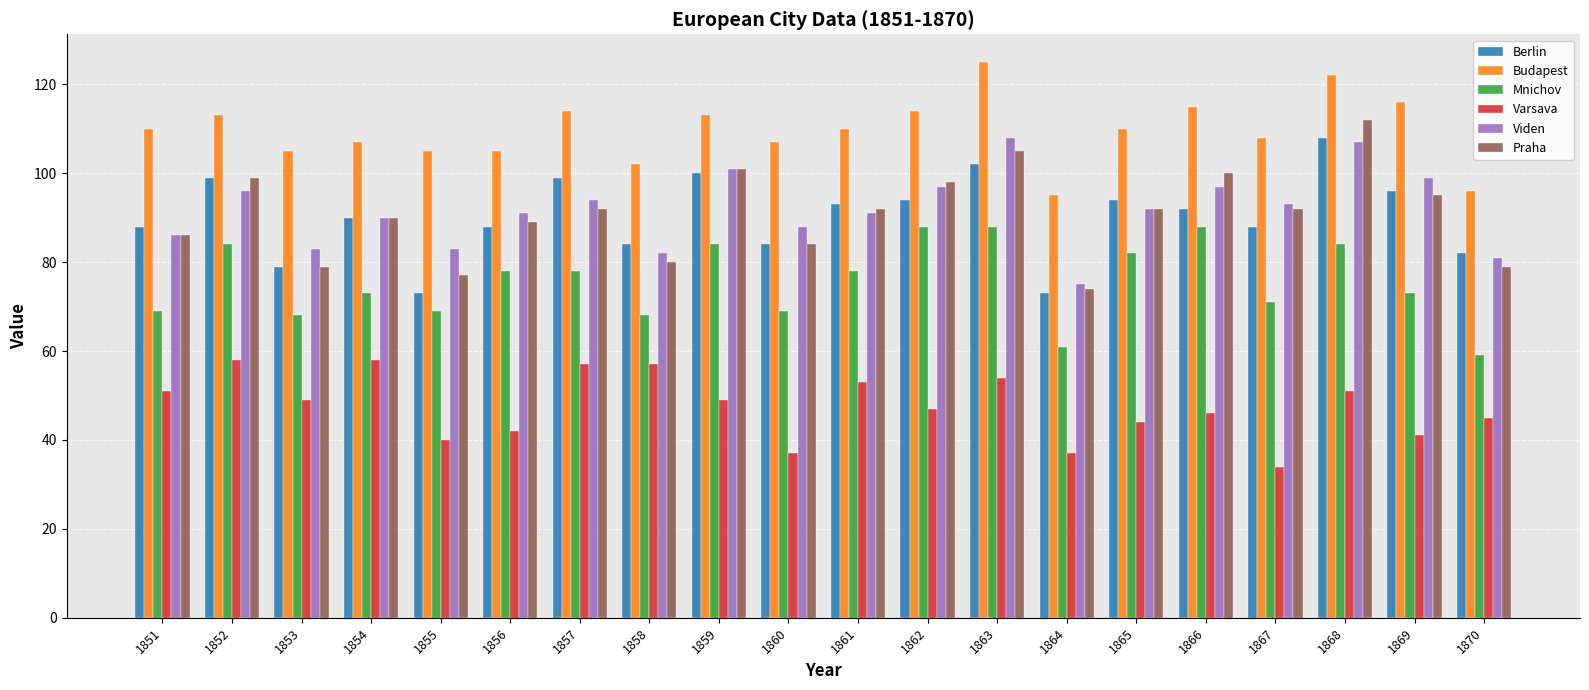

Which label corresponds to the smallest value in the chart?

1867